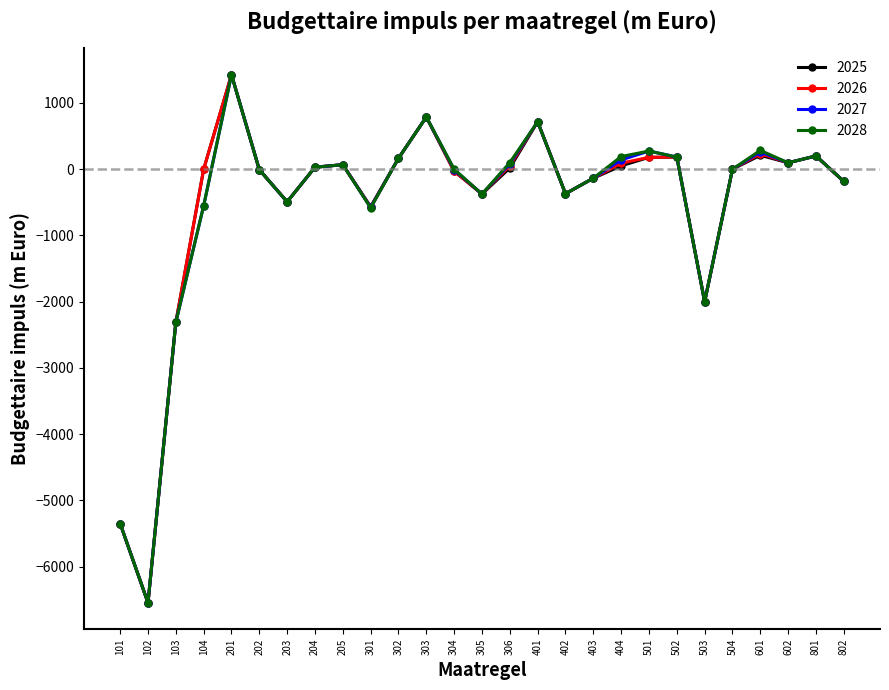

What are all the series names shown in the legend?

2025, 2026, 2027, 2028